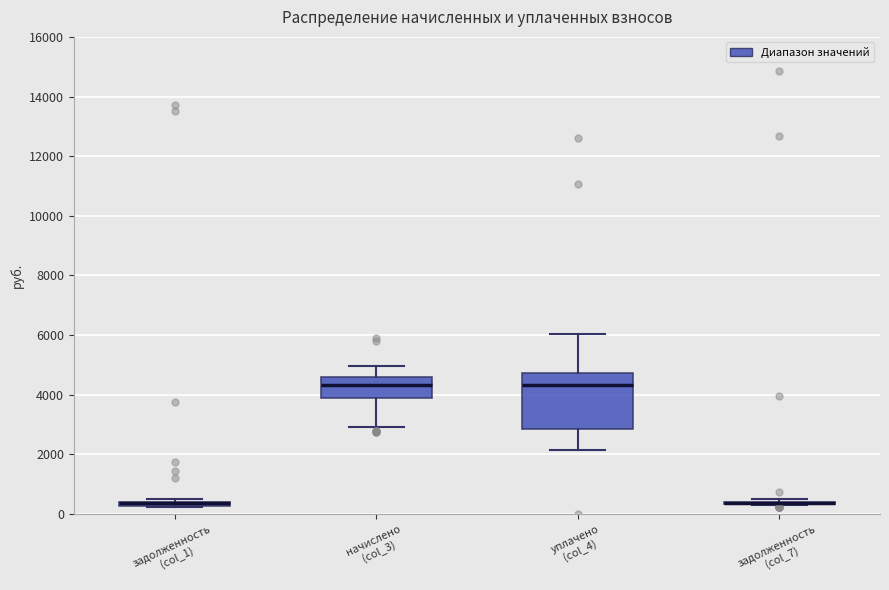

Comparing the boxes themselves (not the whiskers), which one is the tallest?

уплачено (col_4)